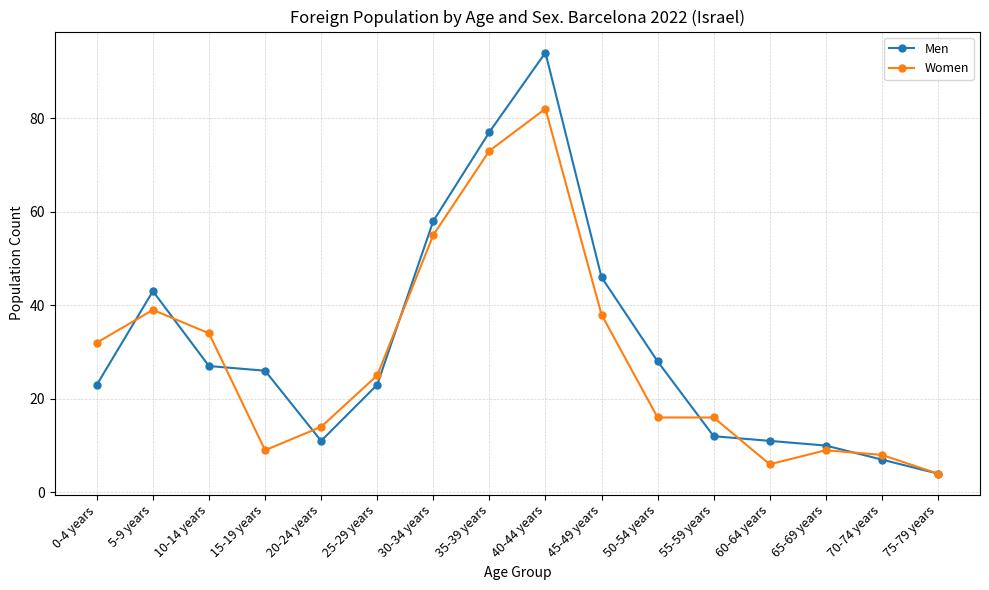

Is it true that Men equals 7 at 70-74 years?

True